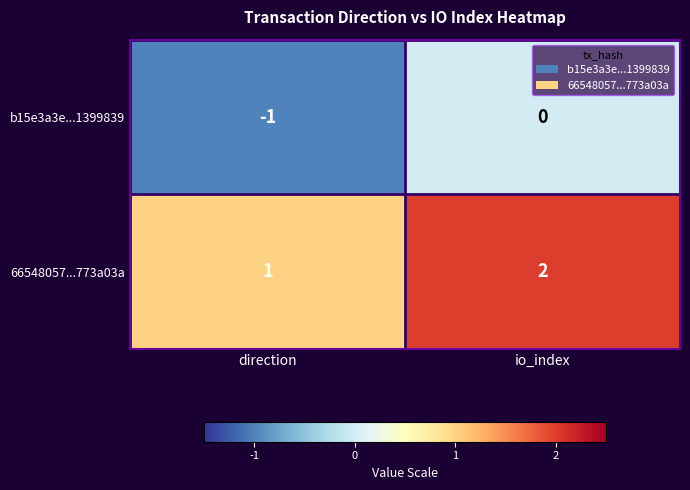

How many data points does each series have?

2